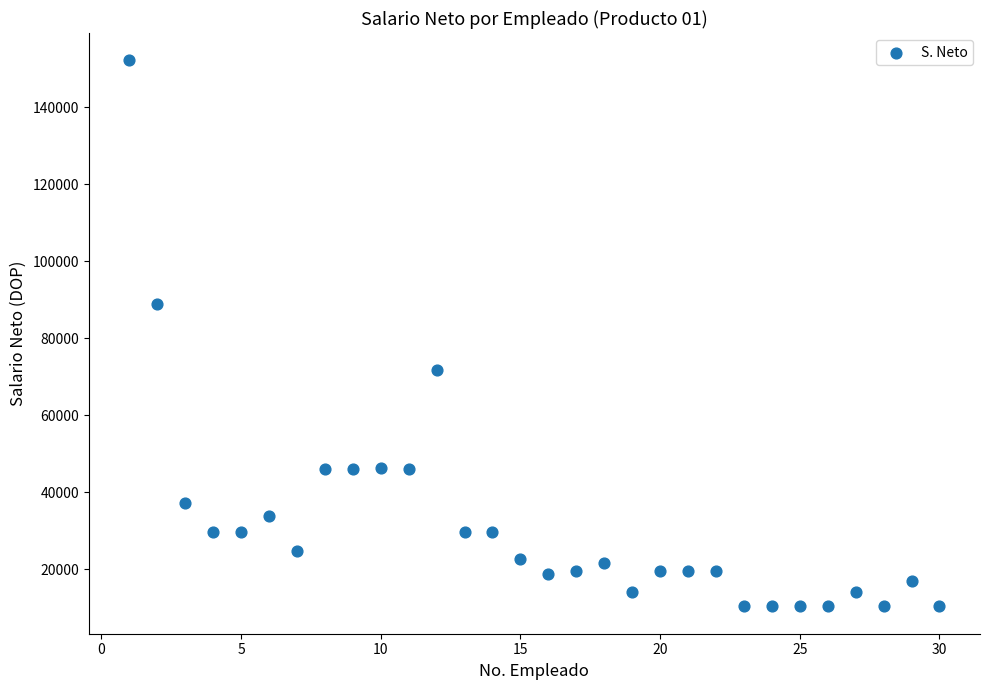

What Y value in the scatter plot is closest to 81283?

89016.4